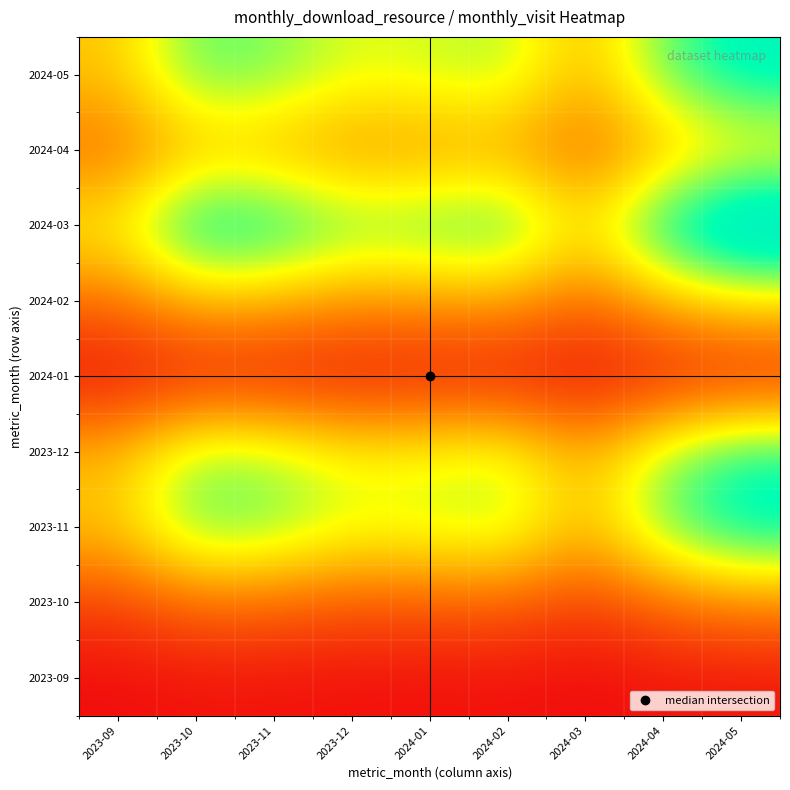

Reading left to right, what are all the values shown in this chart?

2023-09: 2023-09=2.7	2023-10=4.4	2023-11=4.3	2023-12=3.6	2024-01=3.7	2024-02=3.9	2024-03=2.5	2024-04=4.3	2024-05=5.4
2023-10: 2023-09=18.7	2023-10=31.1	2023-11=29.8	2023-12=25.0	2024-01=25.9	2024-02=27.5	2024-03=17.3	2024-04=30.4	2024-05=37.8
2023-11: 2023-09=57.3	2023-10=95.6	2023-11=91.5	2023-12=76.8	2024-01=79.6	2024-02=84.3	2024-03=53.1	2024-04=93.5	2024-05=116.2
2023-12: 2023-09=53.3	2023-10=88.9	2023-11=85.1	2023-12=71.4	2024-01=74.1	2024-02=78.4	2024-03=49.4	2024-04=87.0	2024-05=108.1
2024-01: 2023-09=4.0	2023-10=6.7	2023-11=6.4	2023-12=5.4	2024-01=5.6	2024-02=5.9	2024-03=3.7	2024-04=6.5	2024-05=8.1
2024-02: 2023-09=32.0	2023-10=53.3	2023-11=51.1	2023-12=42.9	2024-01=44.4	2024-02=47.1	2024-03=29.6	2024-04=52.2	2024-05=64.9
2024-03: 2023-09=70.7	2023-10=117.8	2023-11=112.8	2023-12=94.6	2024-01=98.1	2024-02=103.9	2024-03=65.4	2024-04=115.2	2024-05=143.2
2024-04: 2023-09=32.0	2023-10=53.3	2023-11=51.1	2023-12=42.9	2024-01=44.4	2024-02=47.1	2024-03=29.6	2024-04=52.2	2024-05=64.9
2024-05: 2023-09=57.3	2023-10=95.6	2023-11=91.5	2023-12=76.8	2024-01=79.6	2024-02=84.3	2024-03=53.1	2024-04=93.5	2024-05=116.2